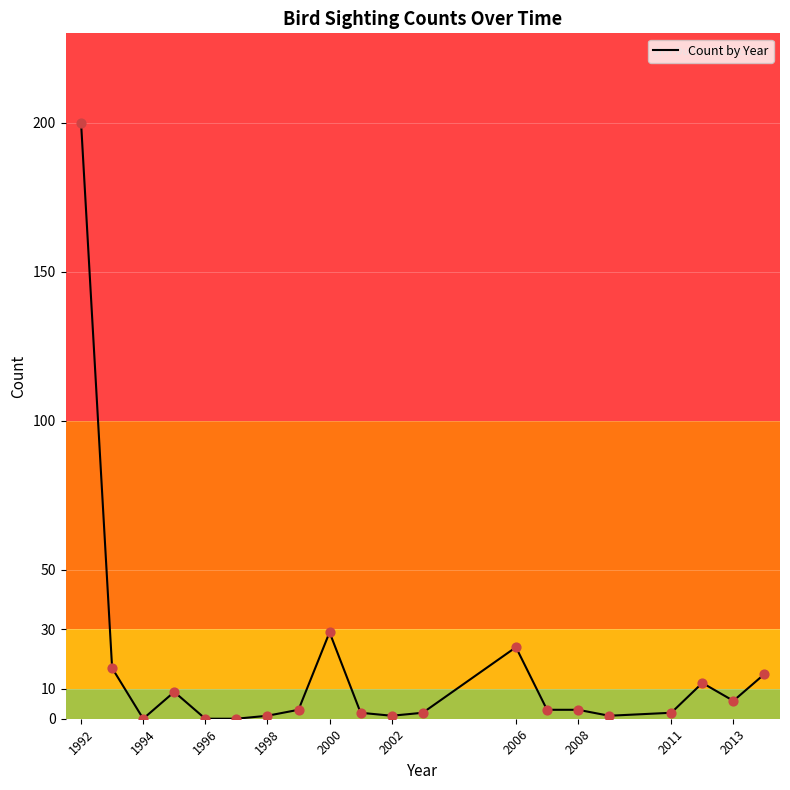

What is the difference between the maximum and minimum values?

200